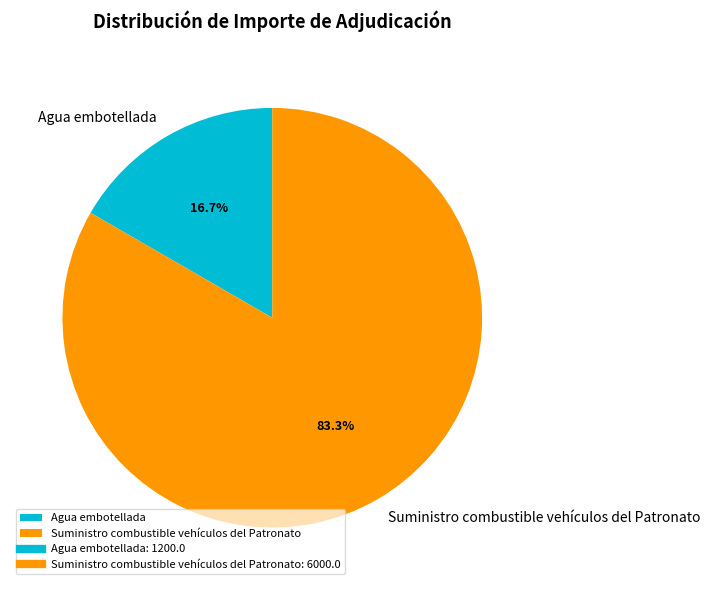

To the nearest percent, what portion does Agua embotellada represent?

17%